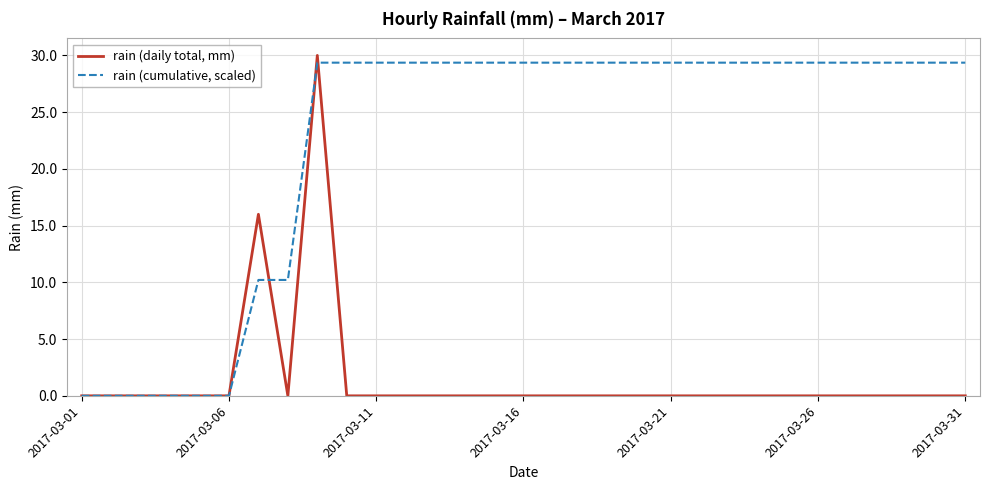

Does the chart have visible grid lines?

Yes